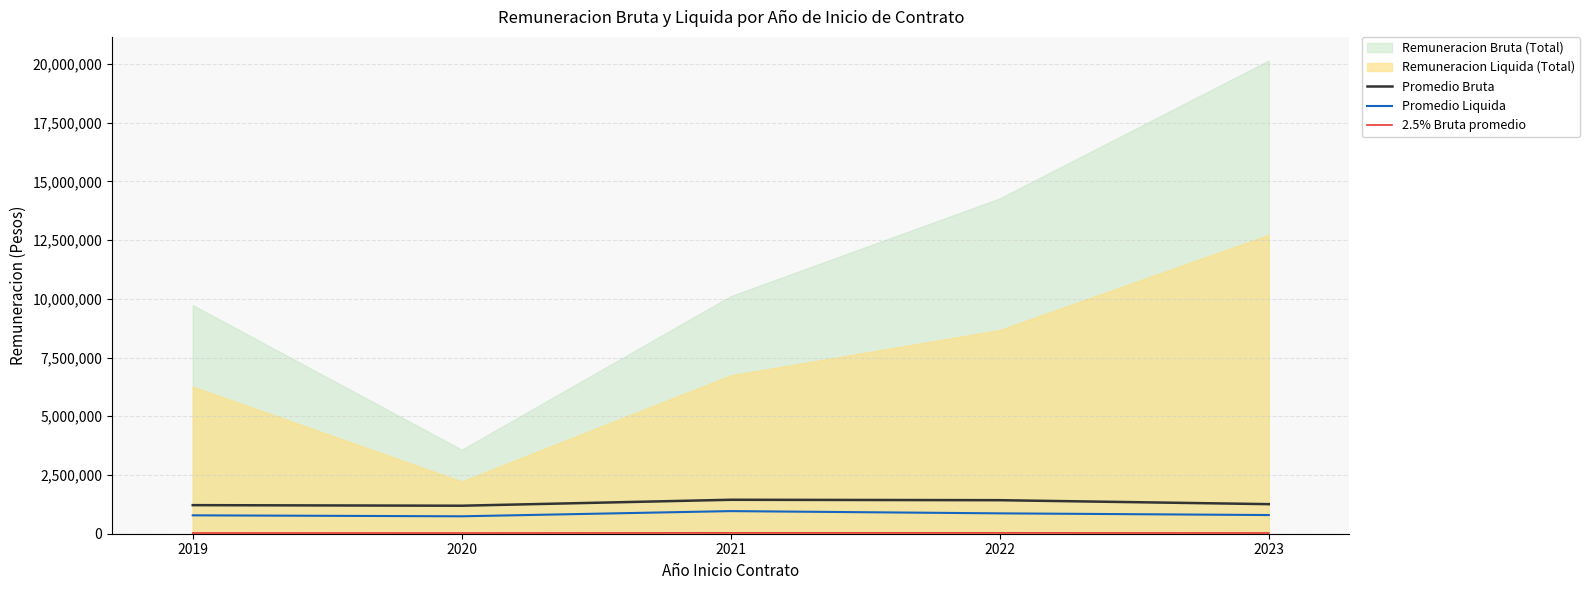

True or false: Promedio Liquida and Promedio Bruta cross at least once.

False